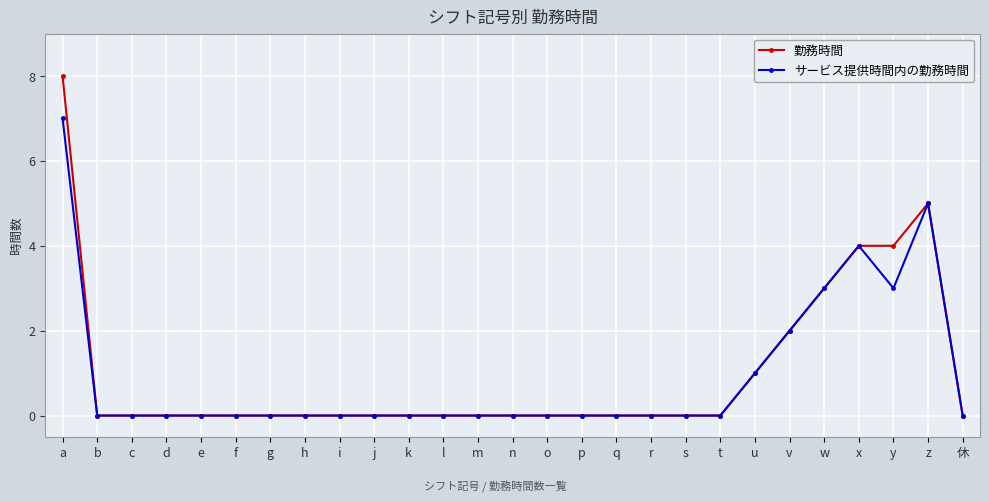

How many categories are shown in the chart?

27